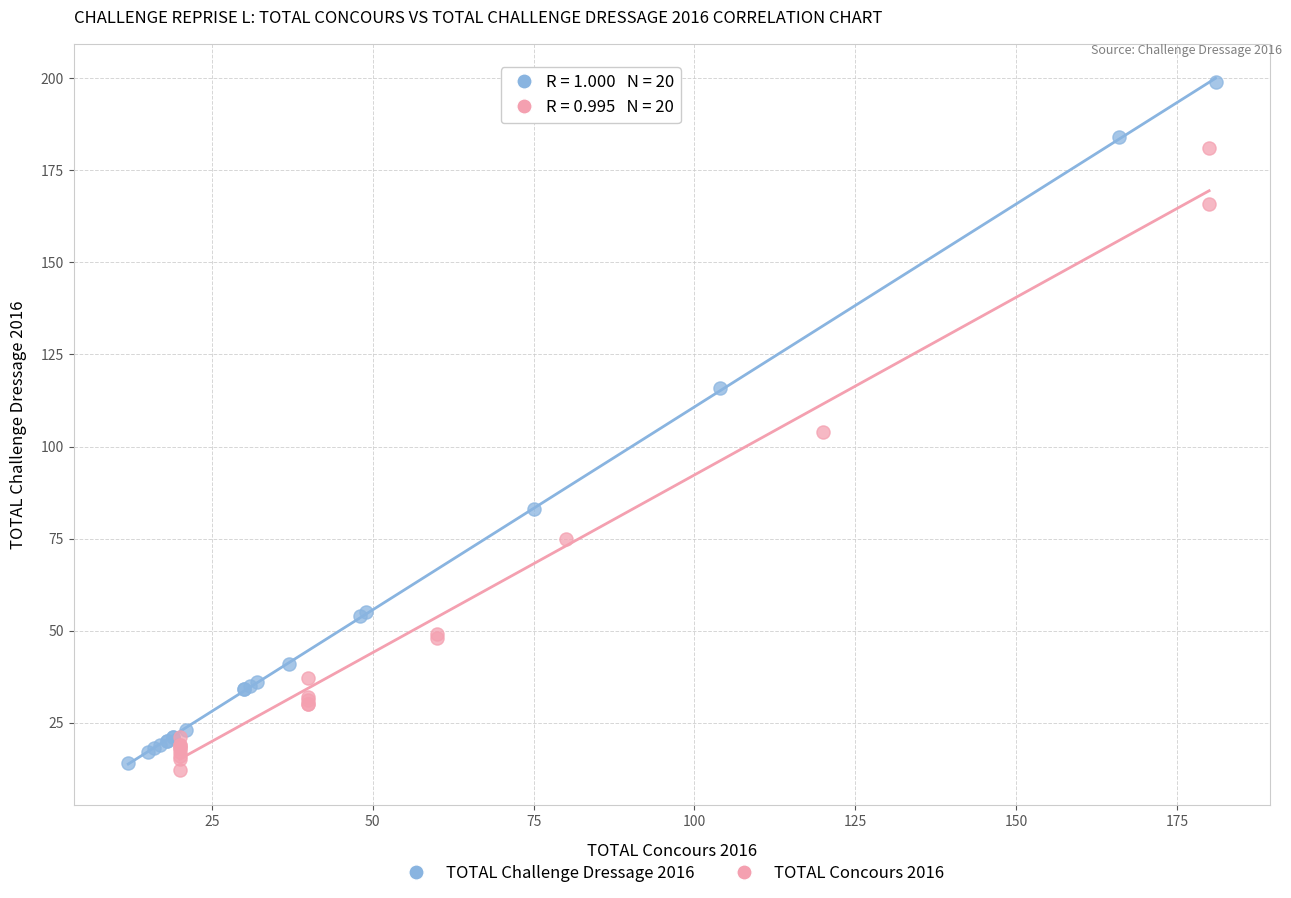

What are all the series names shown in the legend?

TOTAL Challenge Dressage 2016, TOTAL Concours 2016